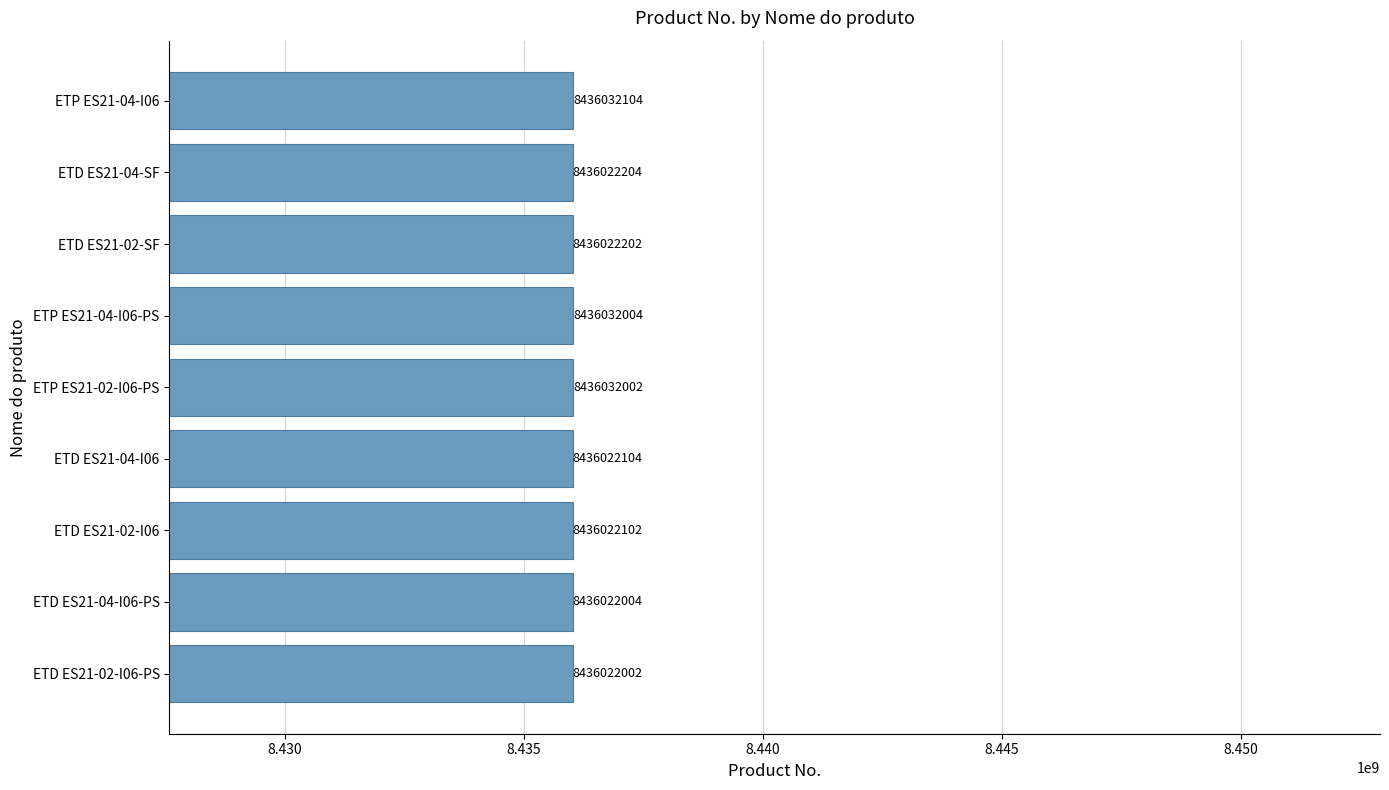

At which label is the value closest to 8436027053?

ETD ES21-04-SF